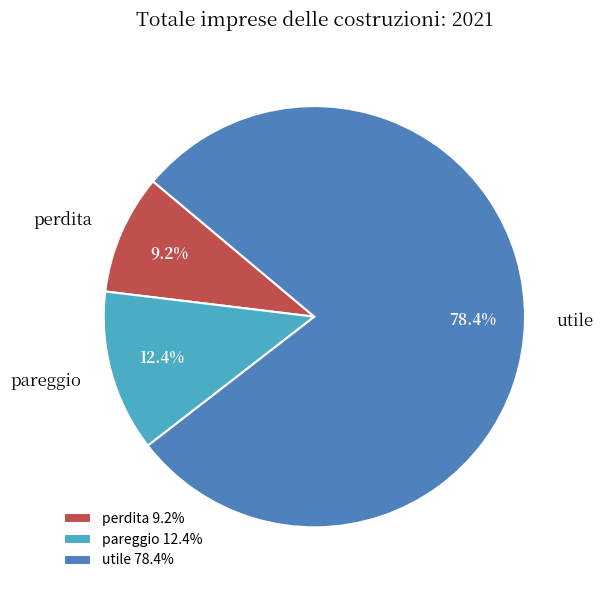

Is there any slice that represents more than half of the pie?

Yes